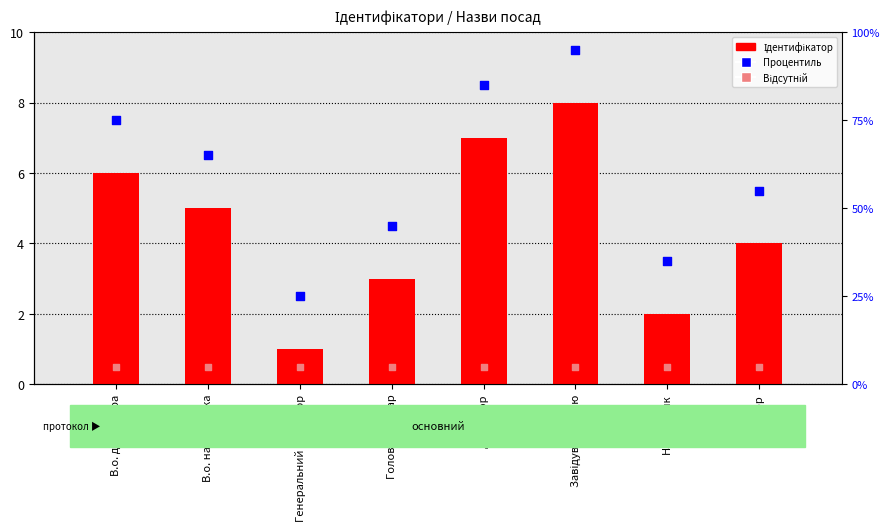

Is the value of Ідентифікатор at Ректор greater than the value of Відсутній at Завідувач філією?

Yes